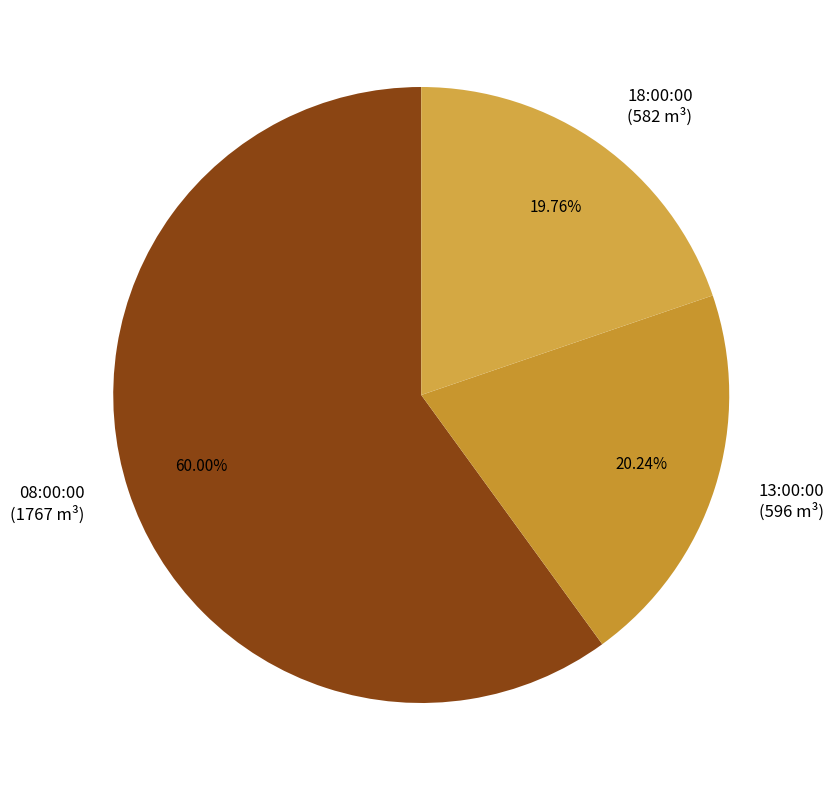

What is the majority slice?

08:00:00